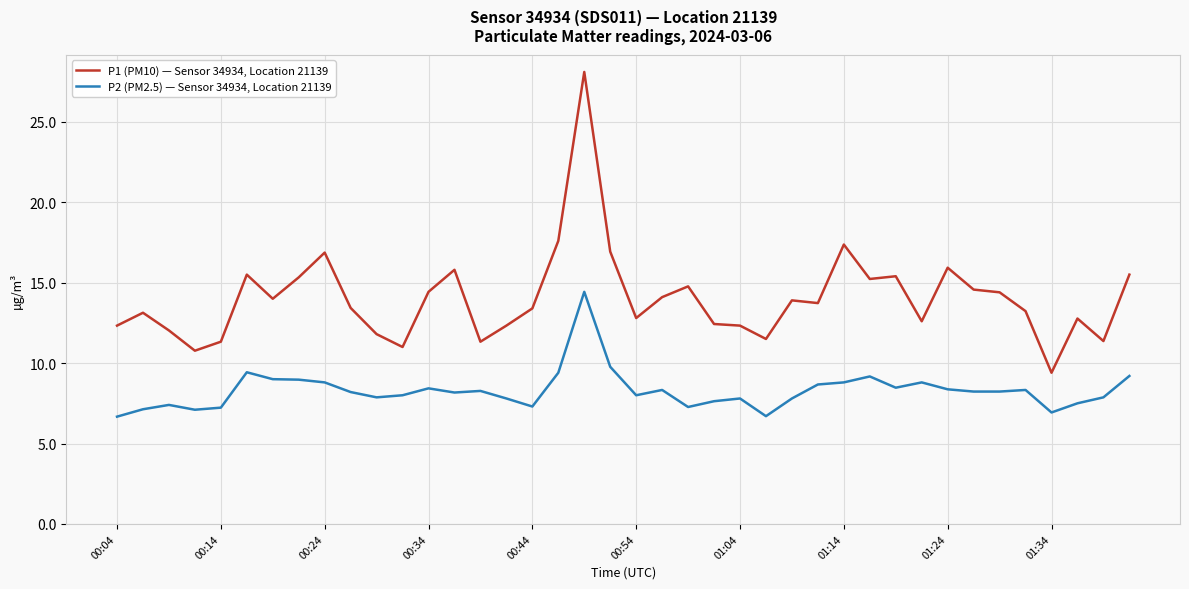

What is the smallest value displayed?

6.7